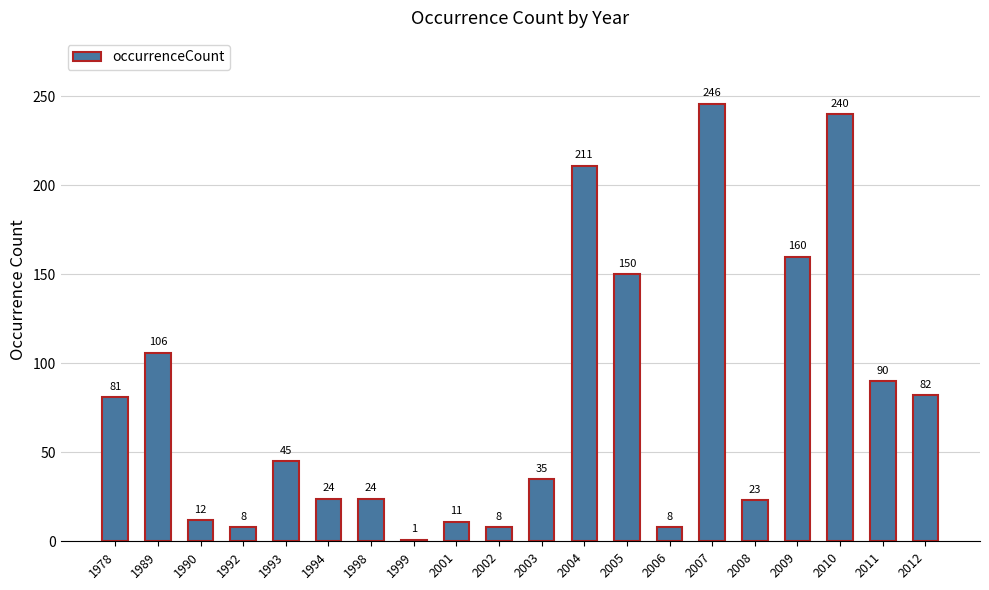

Reading left to right, transcribe all the data shown in this chart.

81	106	12	8	45	24	24	1	11	8	35	211	150	8	246	23	160	240	90	82